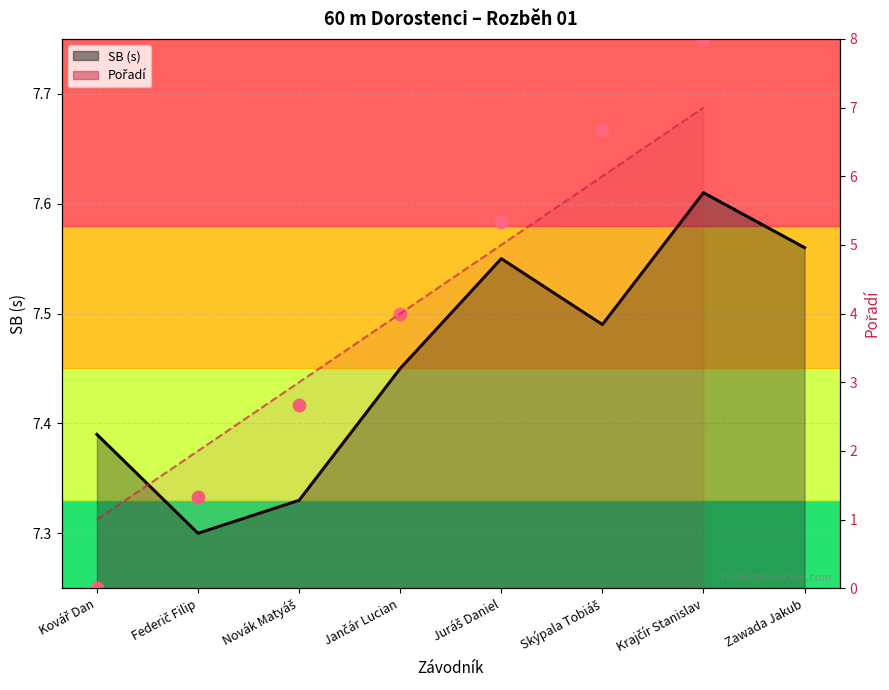

What is the total value across all series at Krajčír Stanislav?

14.8